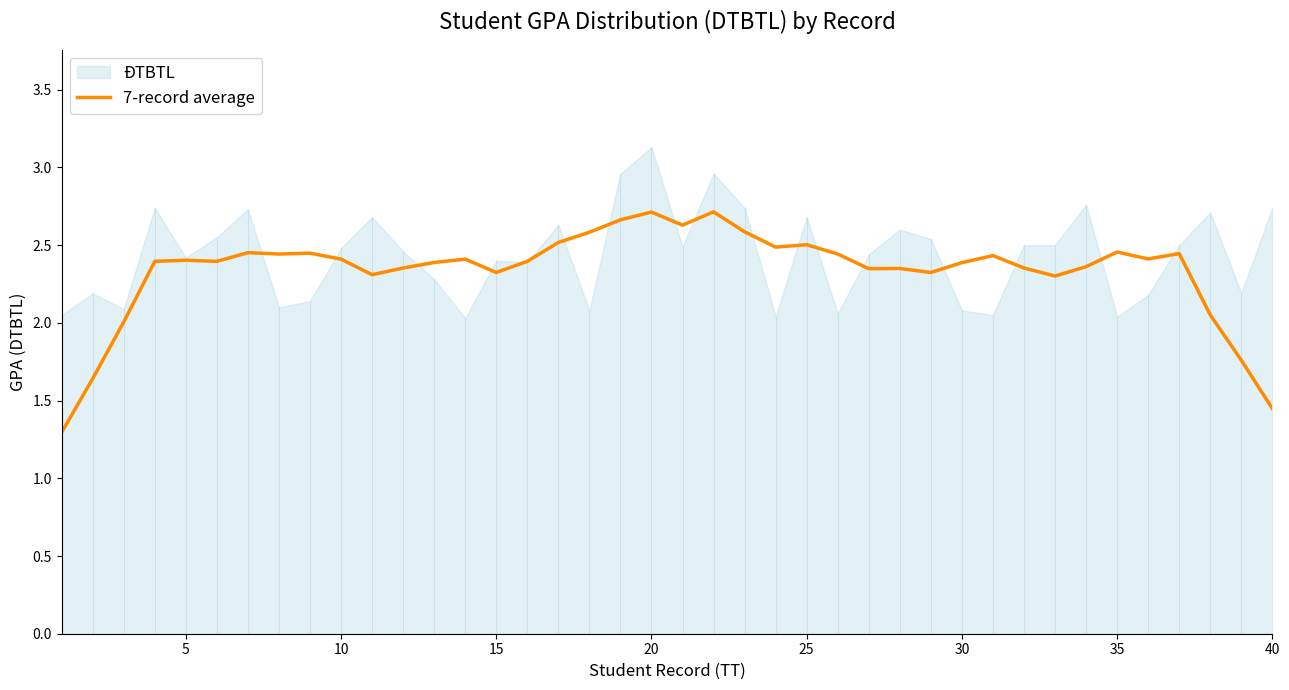

The value of 7-record average at 5 is 2.4. True or false?

True